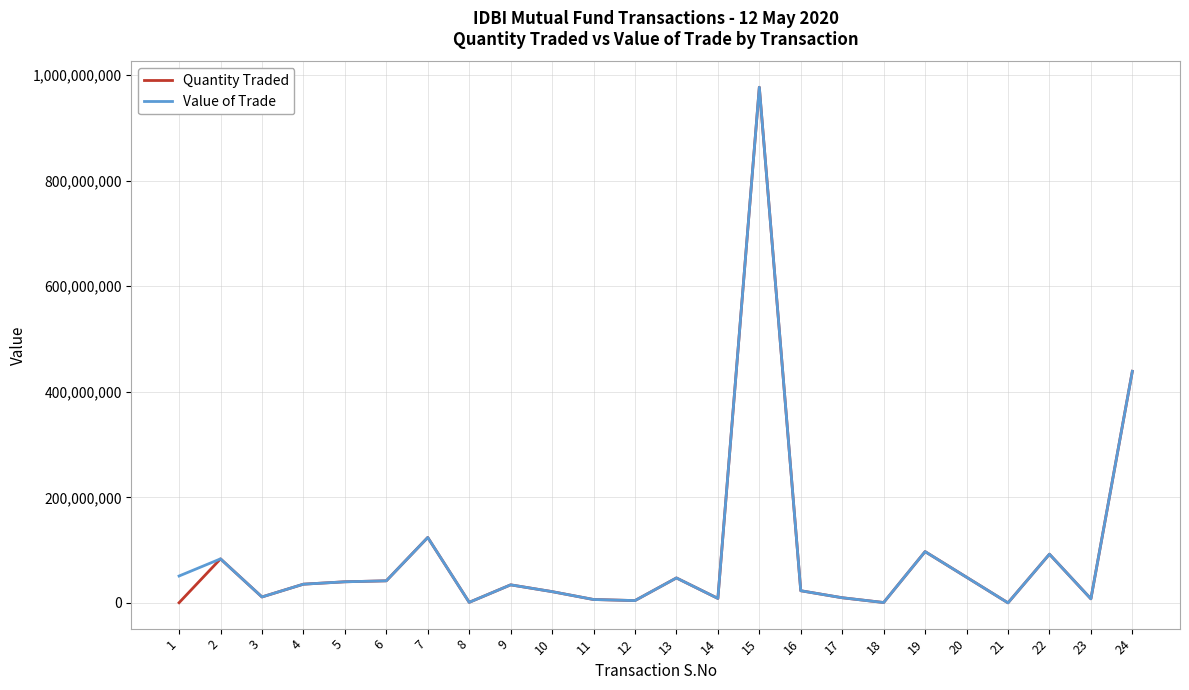

The value of Quantity Traded at 15 is 294793300. True or false?

False